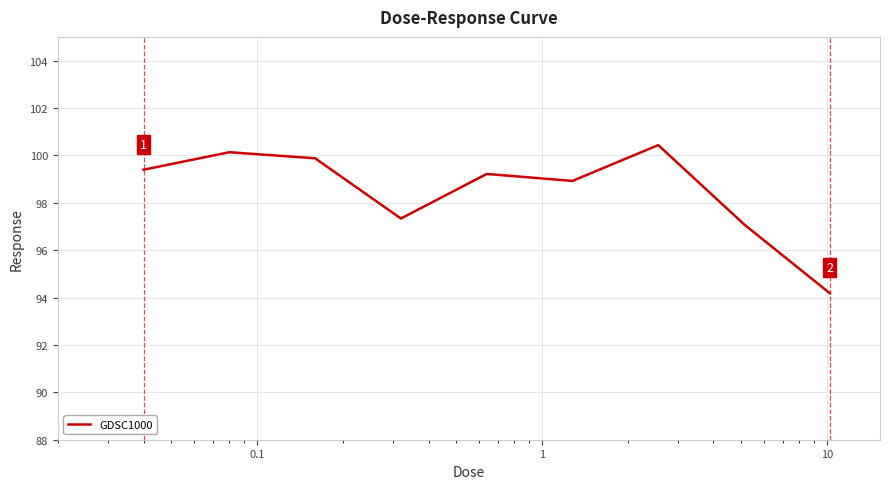

What is the greatest value displayed?

100.4